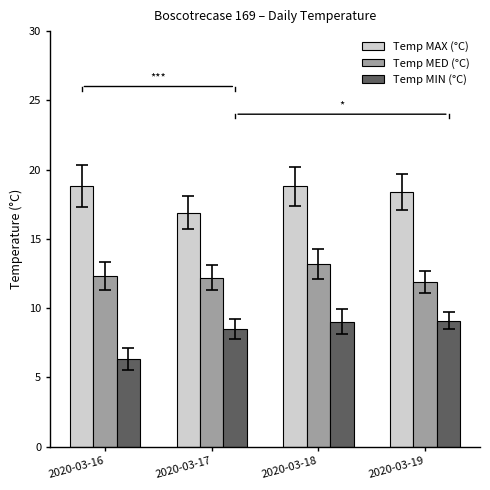

How many values in the Temp MAX (°C) series exceed 18?

3